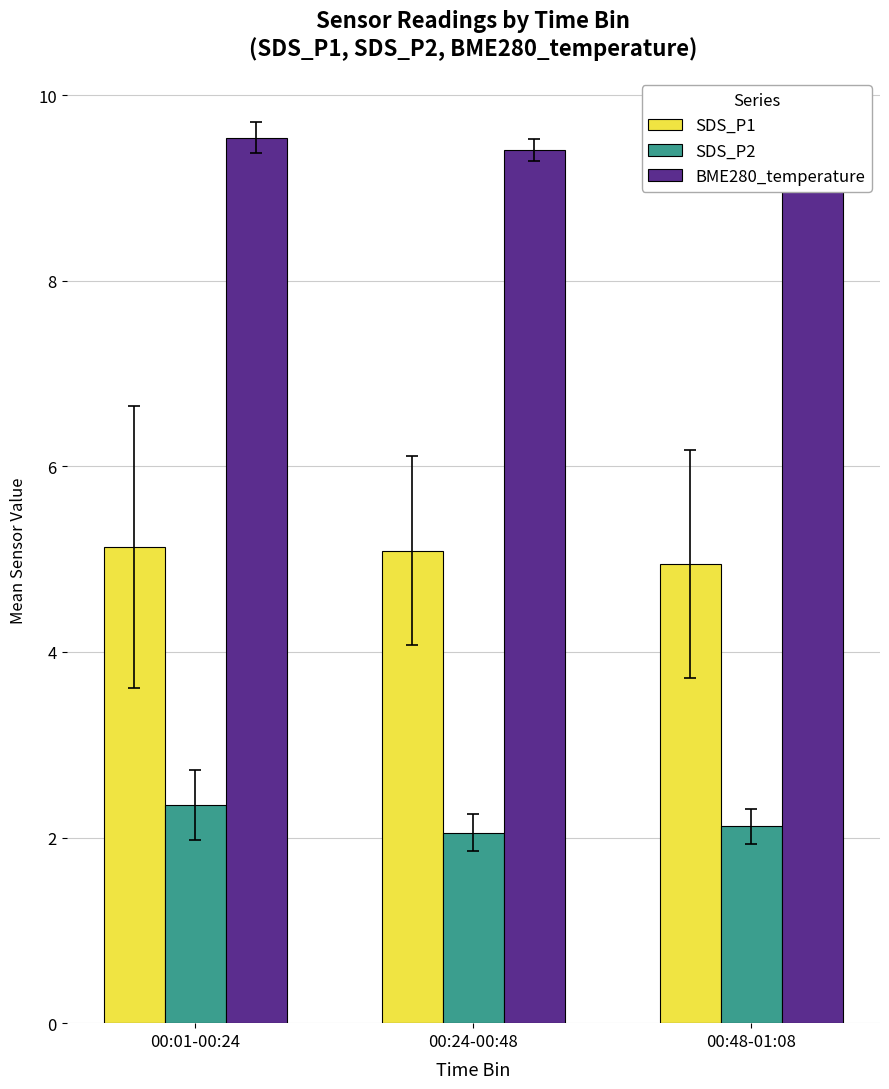

What is the value of the SDS_P1 bar at the 1st from the left?

5.1